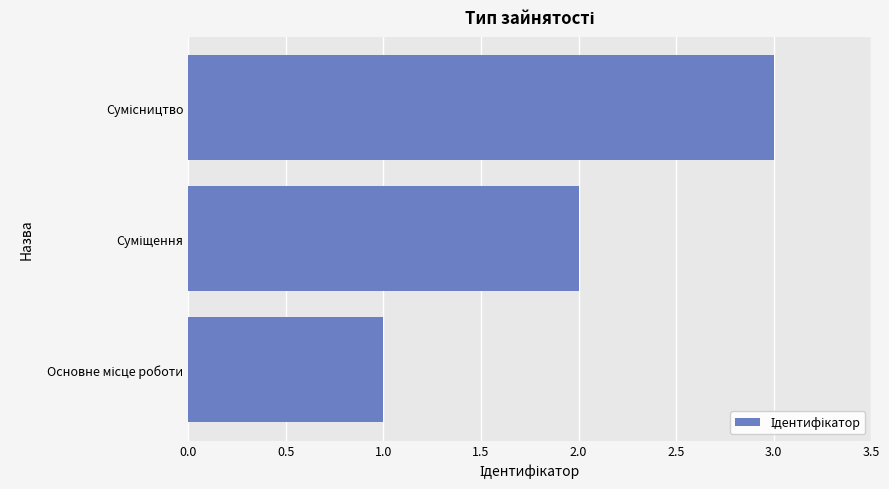

How many values are below 2?

1